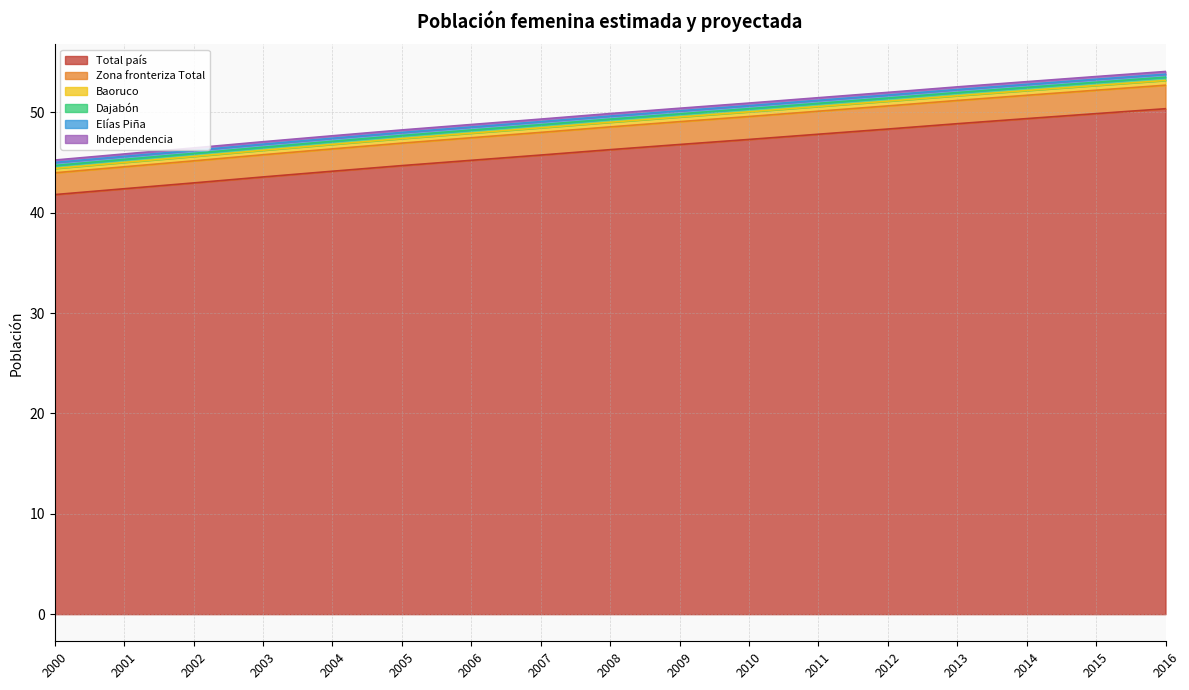

The Total país series shows 22.6 at 2005. True or false?

False